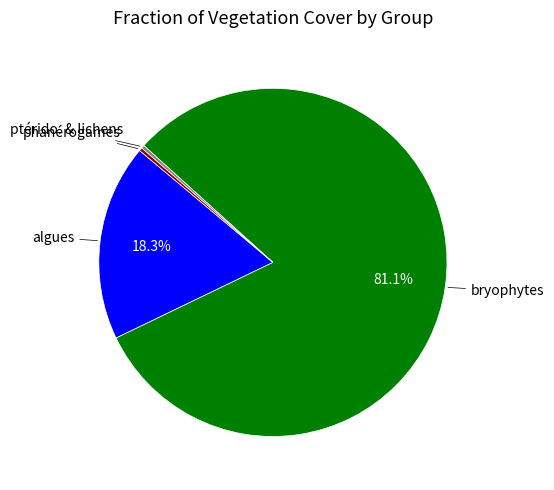

How many segments does this pie chart have?

4